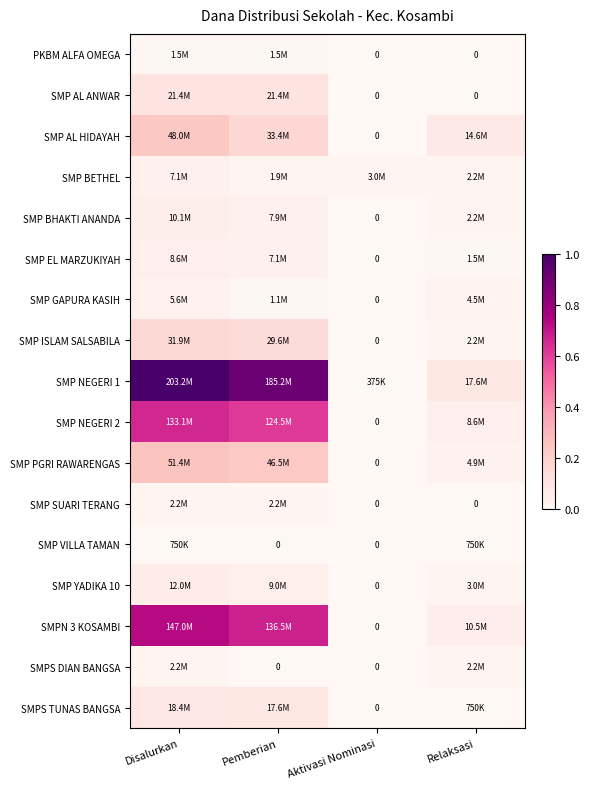

Which category has the lowest value in the SMPS DIAN BANGSA series?

Pemberian